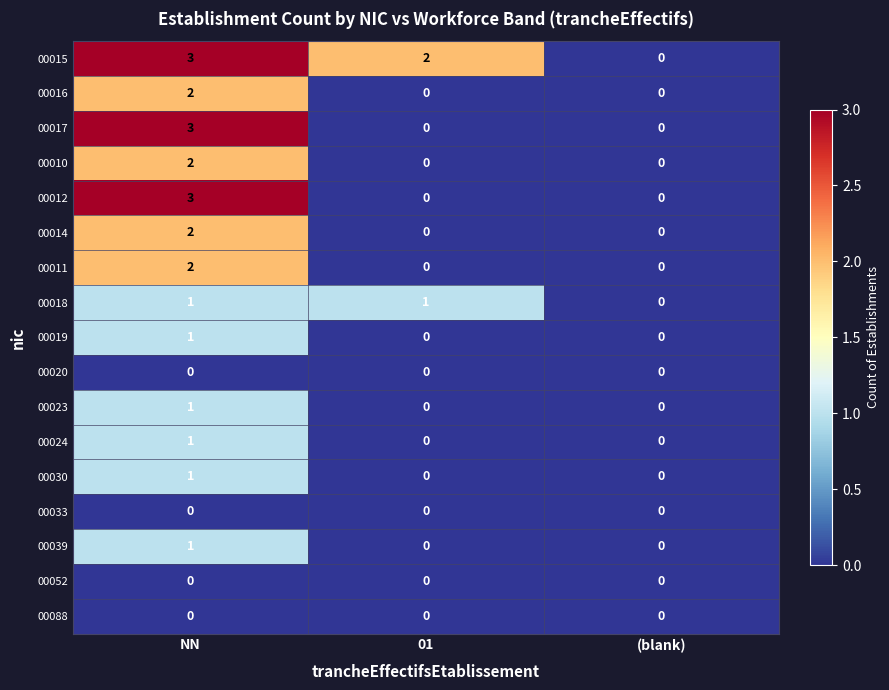

Which series has the largest total across all categories?

00015